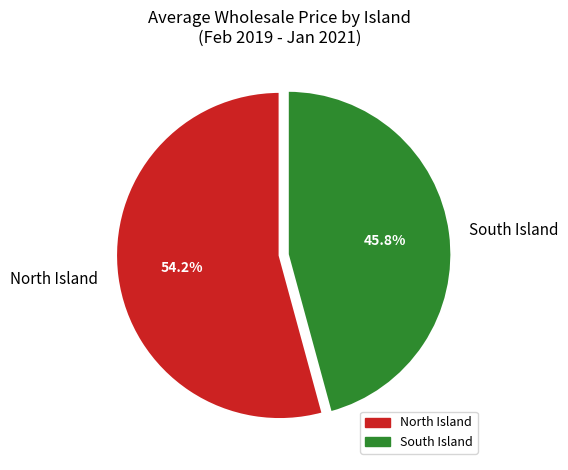

What portion of the pie excludes North Island?

45.8%